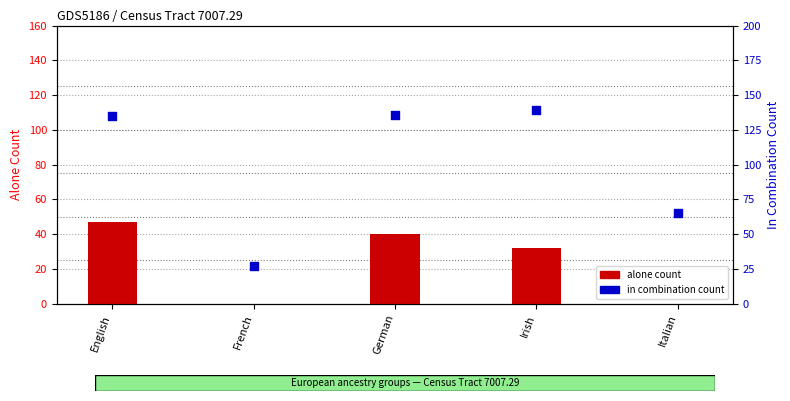

Which series contains the highest Y value?

in combination count